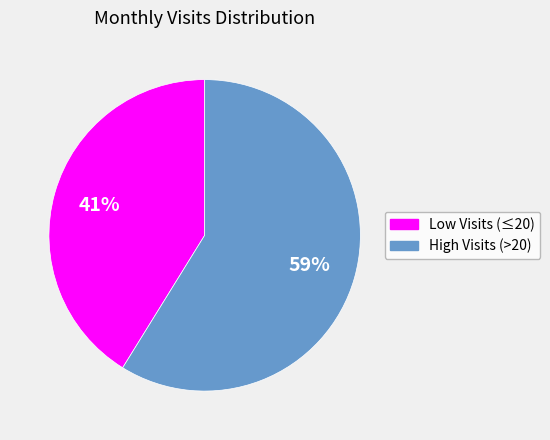

Which category has the smallest portion of the pie?

Low Visits (≤20)